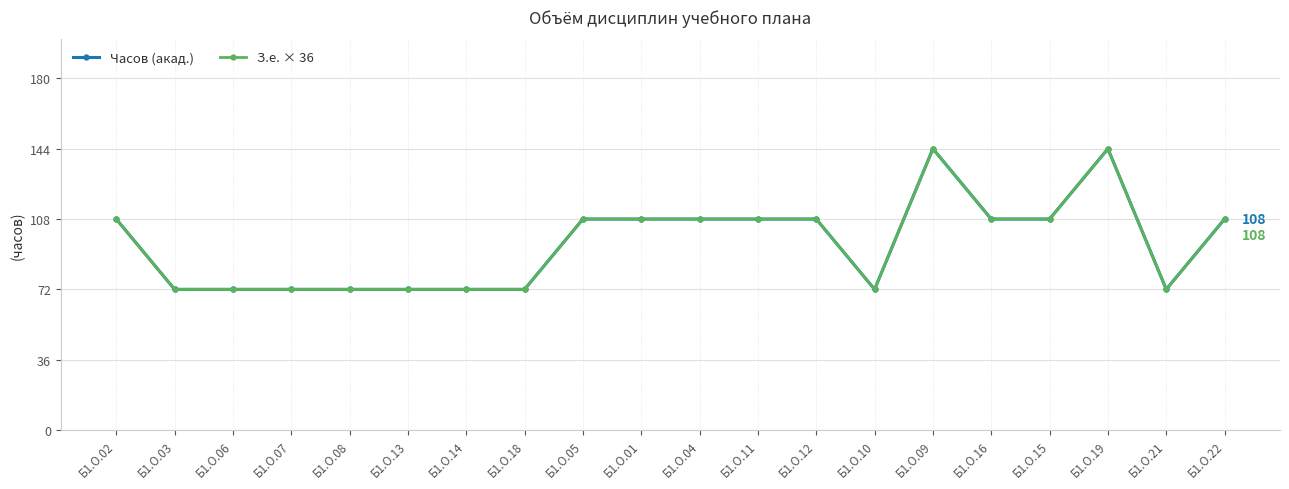

Where is Часов (акад.) nearest to the value 108?

Б1.О.02